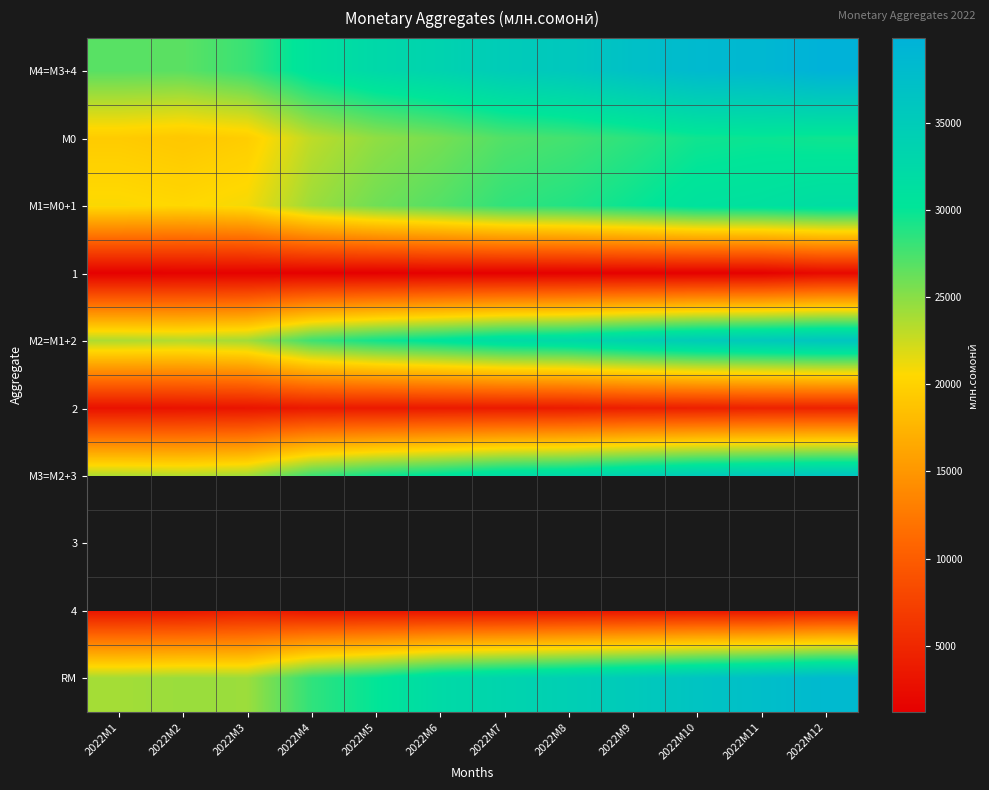

Where does the М0 series first go above 27109?

2022M7